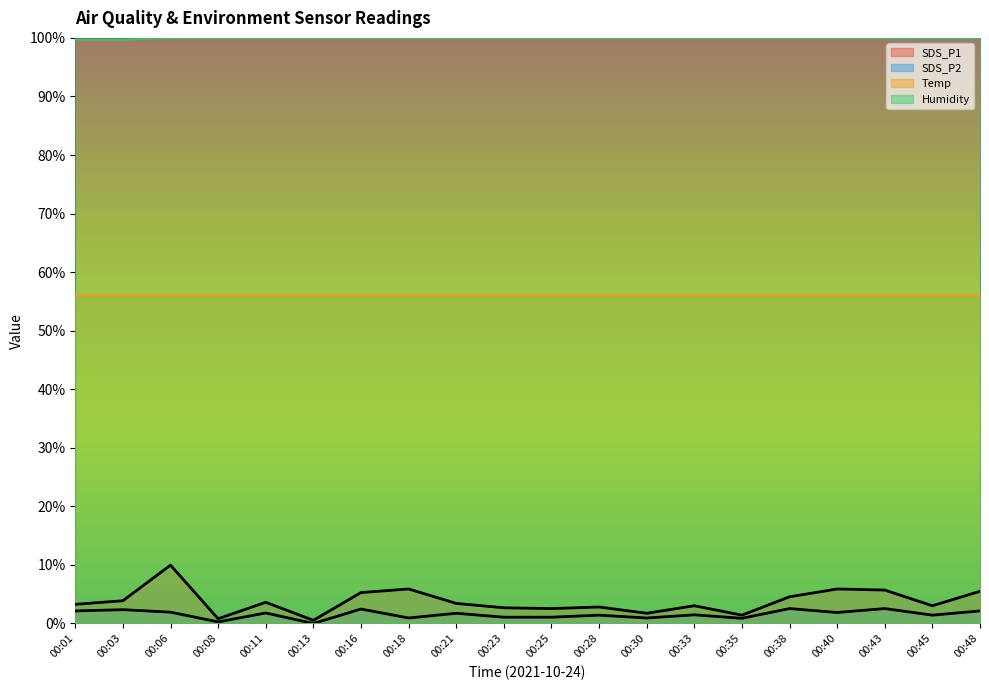

Rank the categories by SDS_P2 value from lowest to highest.

00:13, 00:08, 00:35, 00:18, 00:30, 00:23, 00:25, 00:28, 00:45, 00:33, 00:21, 00:11, 00:40, 00:06, 00:01, 00:48, 00:03, 00:16, 00:38, 00:43